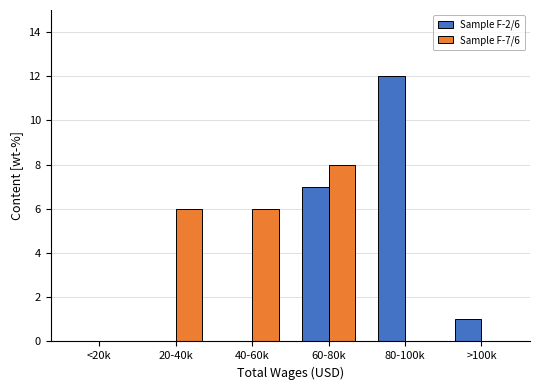

Reading left to right, list all the values displayed in this chart.

Sample F-2/6: <20k=0	20-40k=0	40-60k=0	60-80k=7	80-100k=12	>100k=1
Sample F-7/6: <20k=0	20-40k=6	40-60k=6	60-80k=8	80-100k=0	>100k=0